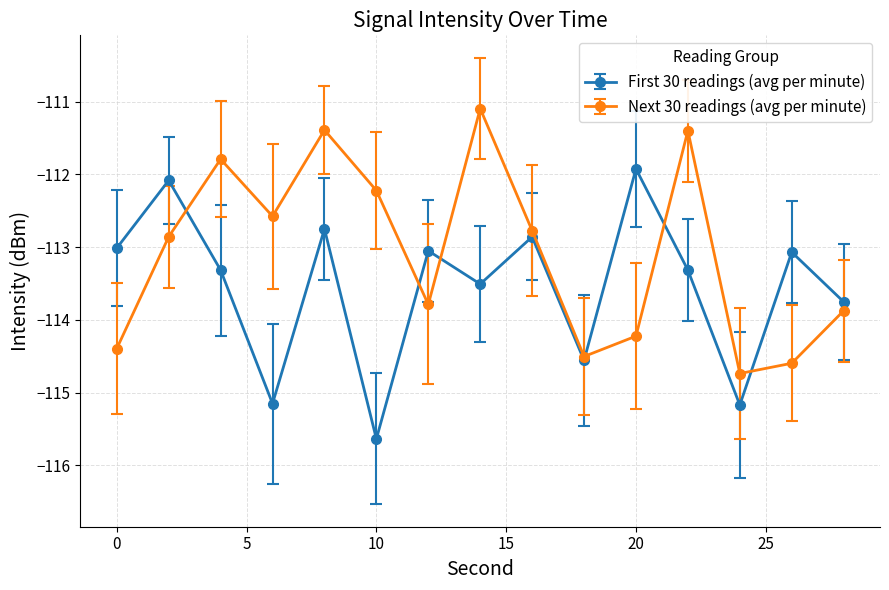

Which series has the largest total across all categories?

Next 30 readings (avg per minute)